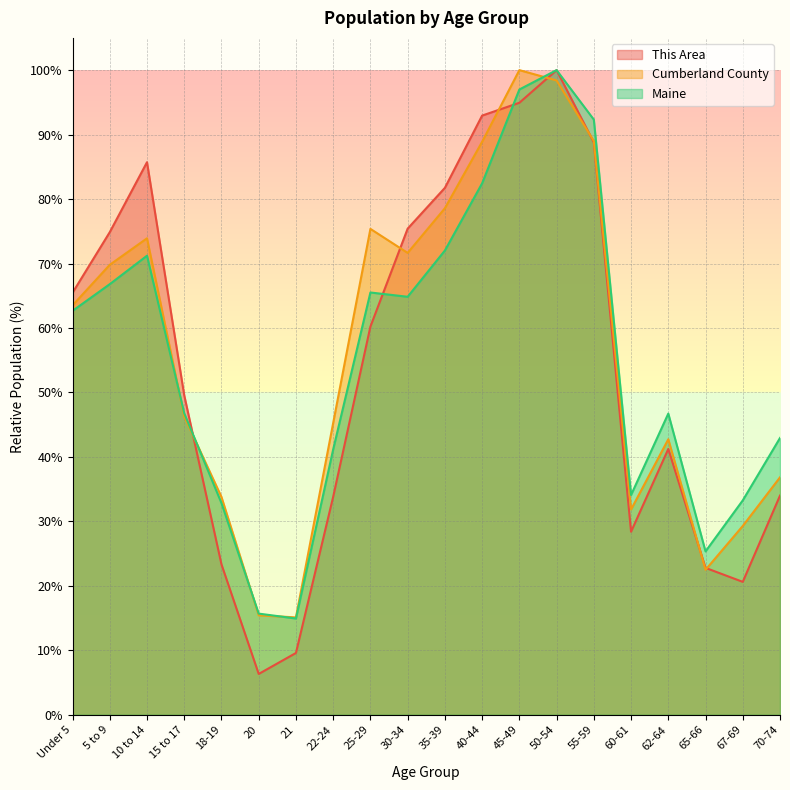

How many data points does each series have?

20